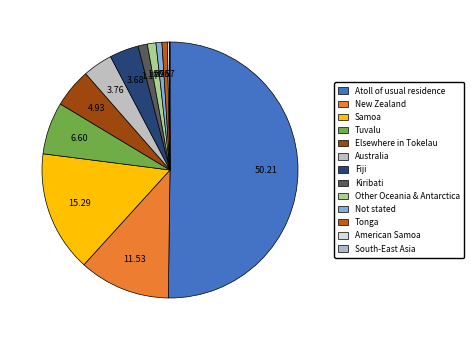

Is it true that Fiji is 1% of the pie?

False